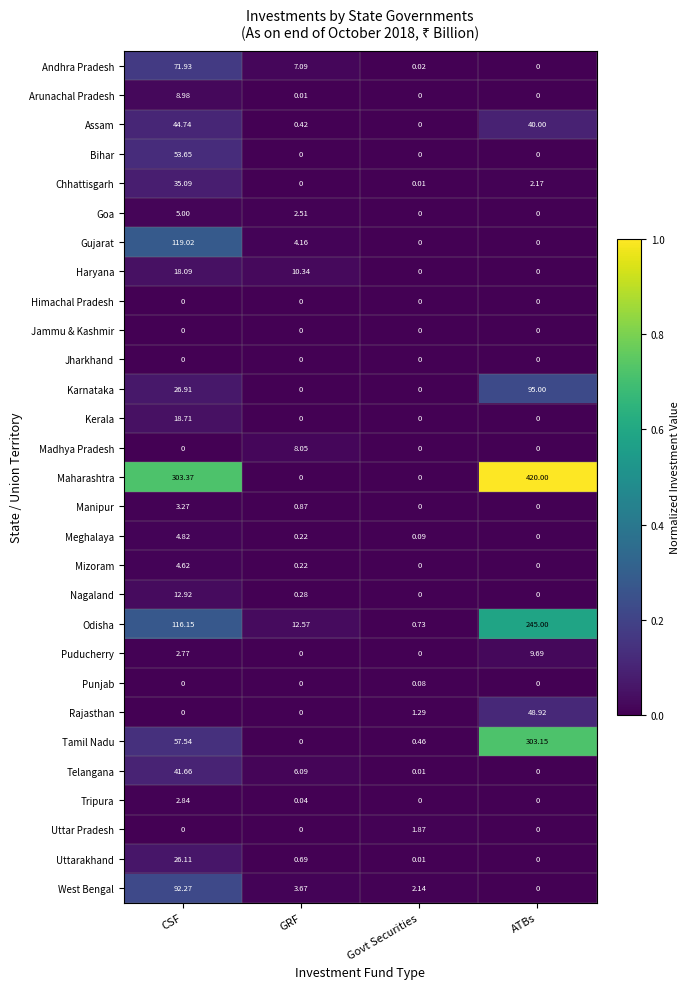

Between GRF and Govt Securities, which series saw the biggest shift?

Odisha